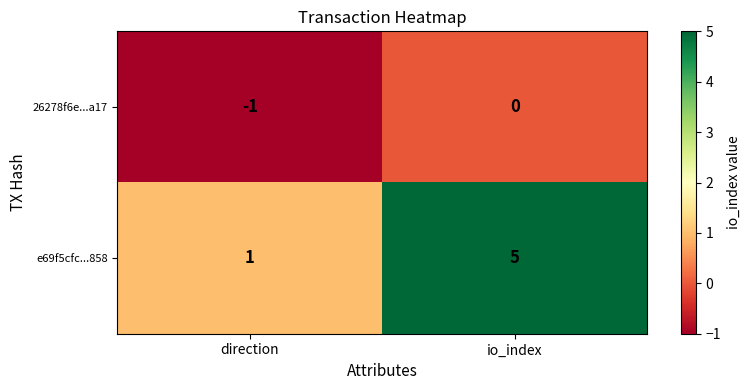

Which series has the widest spread of values?

e69f5cfc...858